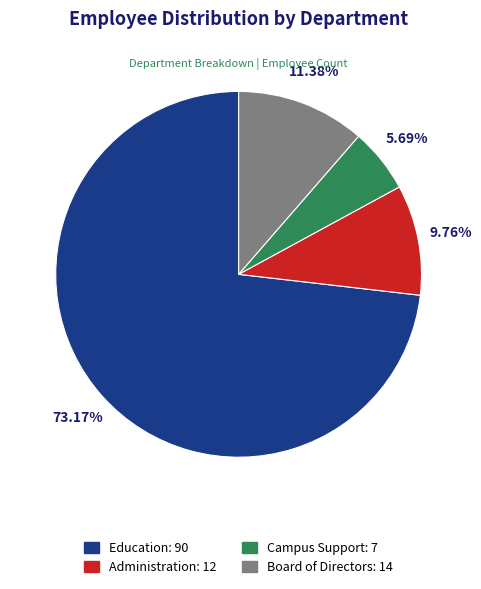

Rank the categories by value from lowest to highest.

Campus Support, Administration, Board of Directors, Education